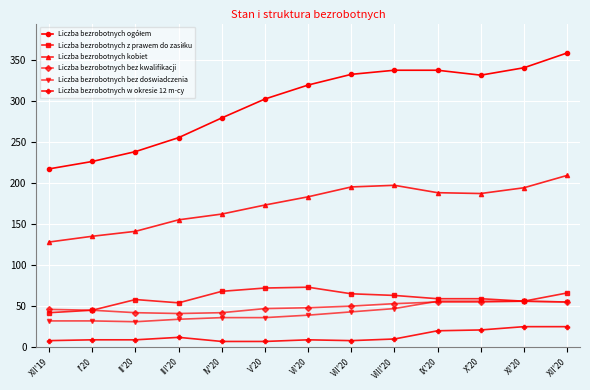

The value of Liczba bezrobotnych bez kwalifikacji at IV'20 is 42. True or false?

True